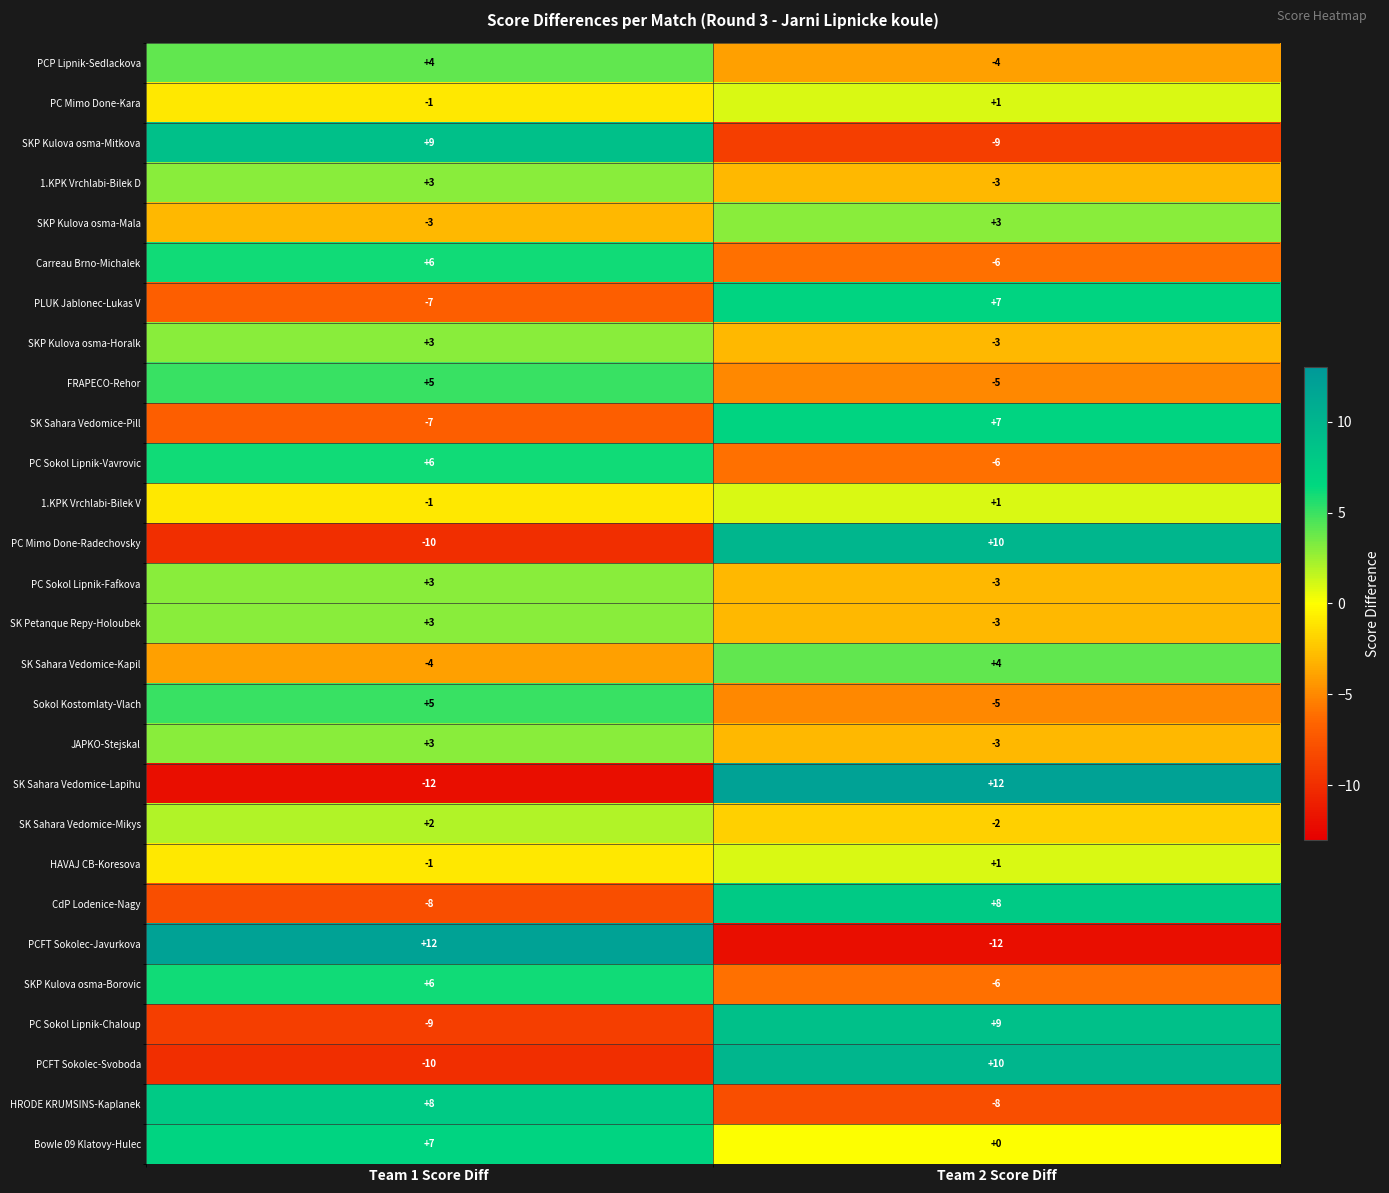

What is the total value across all series at Team 1 Score Diff?

12